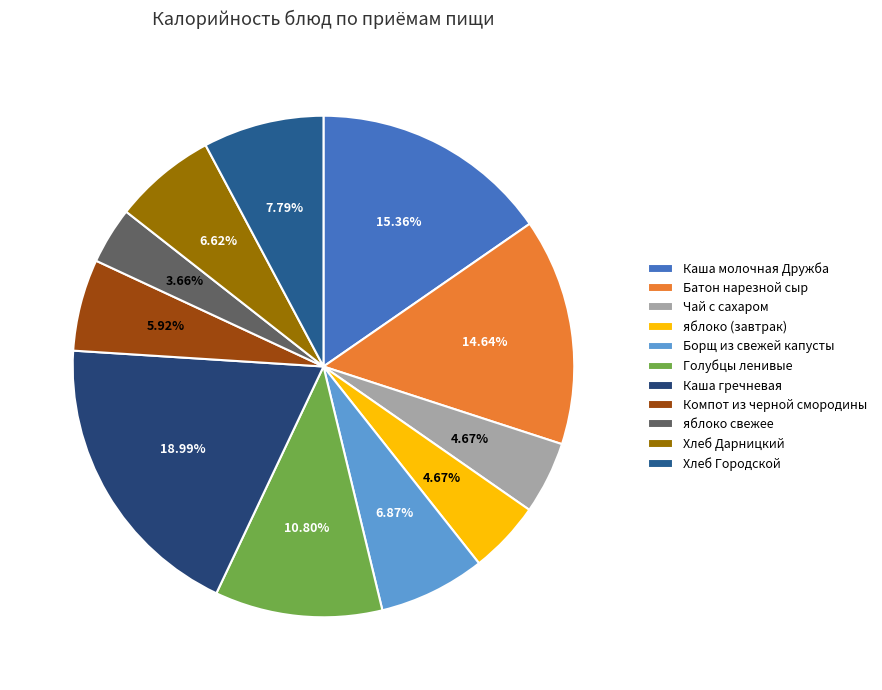

To the nearest percent, what is the difference between the Хлеб Городской and Голубцы ленивые slice percentages?

3%